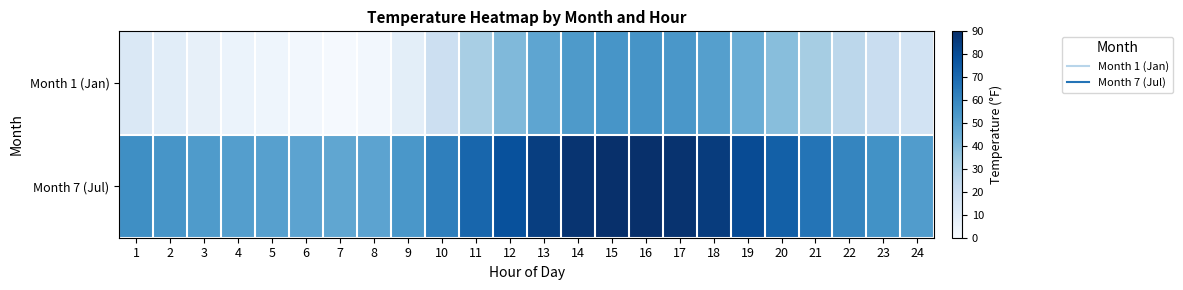

List the series in order of their overall mean, highest first.

Month 7 (Jul), Month 1 (Jan)